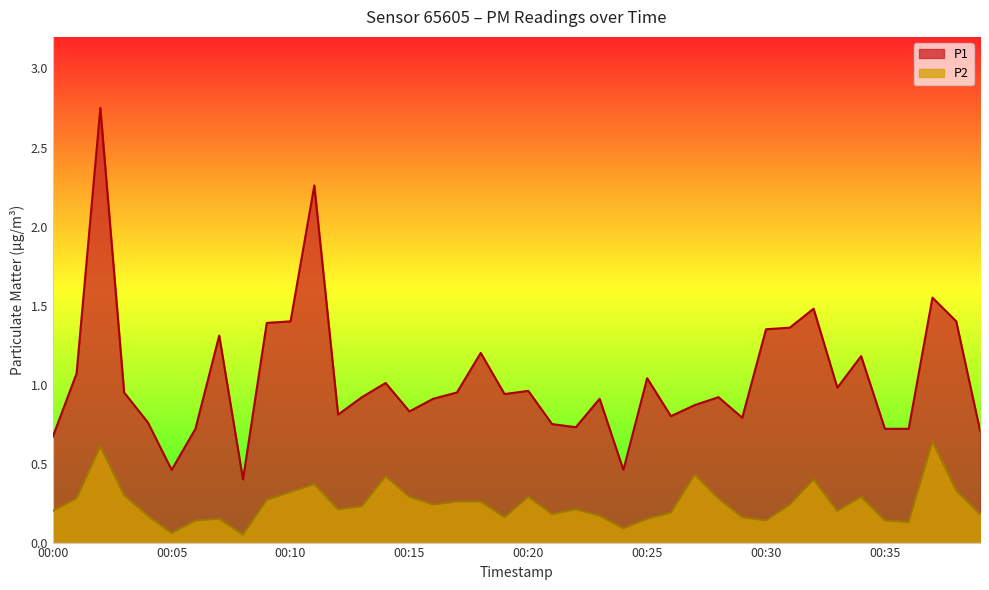

At which category does P2 reach its first local peak?

00:02